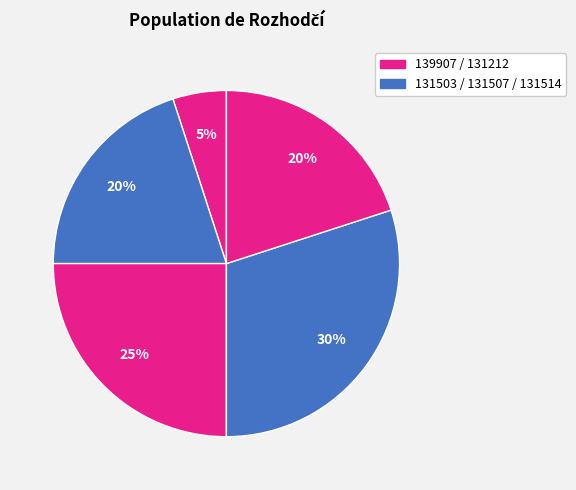

Count the number of slices in the pie.

5